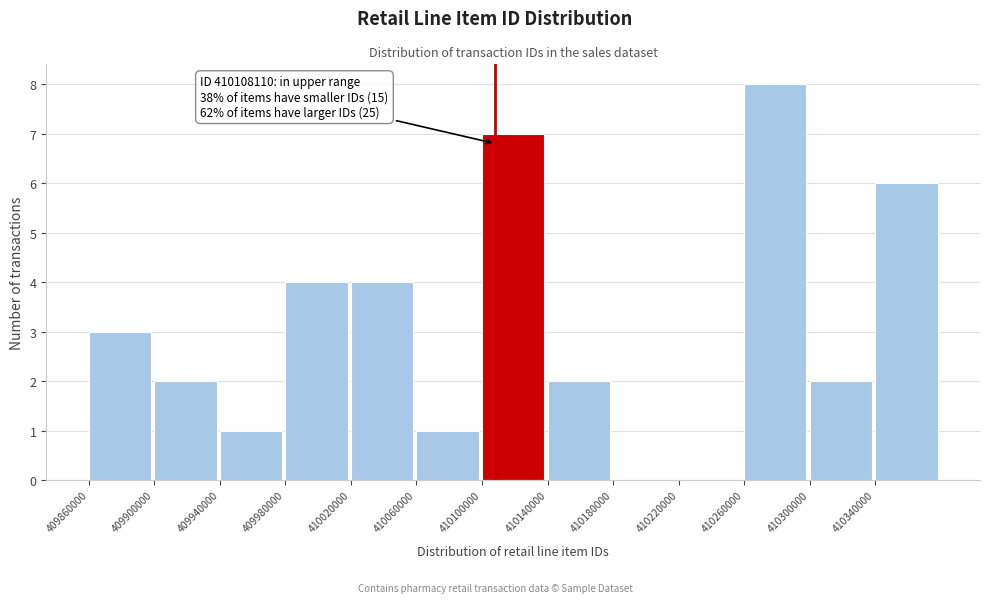

Over which range of the x-axis is the bar tallest?

410260000 to 410300000